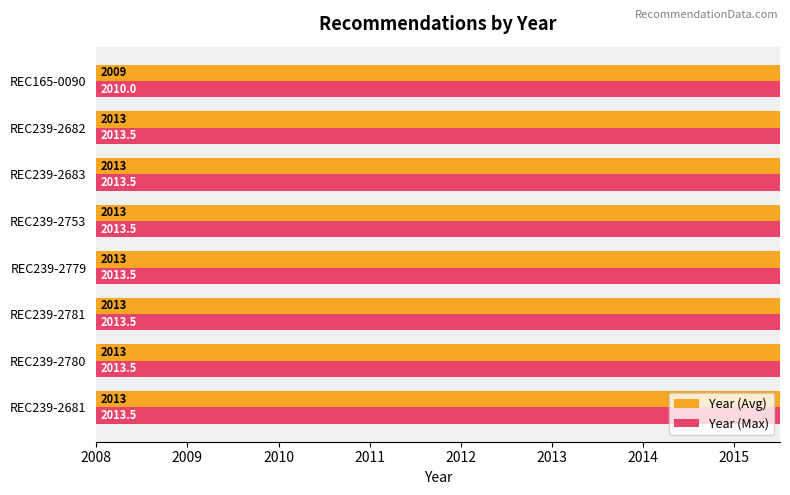

What is the difference between the maximum and minimum values in the Year (Avg) series?

4.0